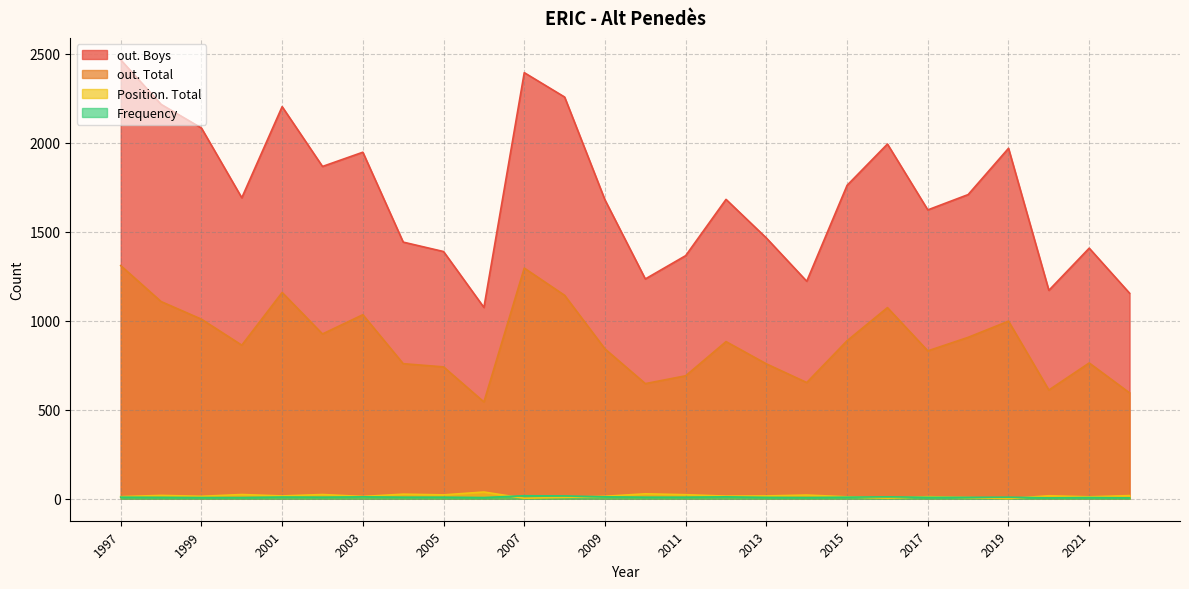

At which category is the sum across all series the highest?

1997